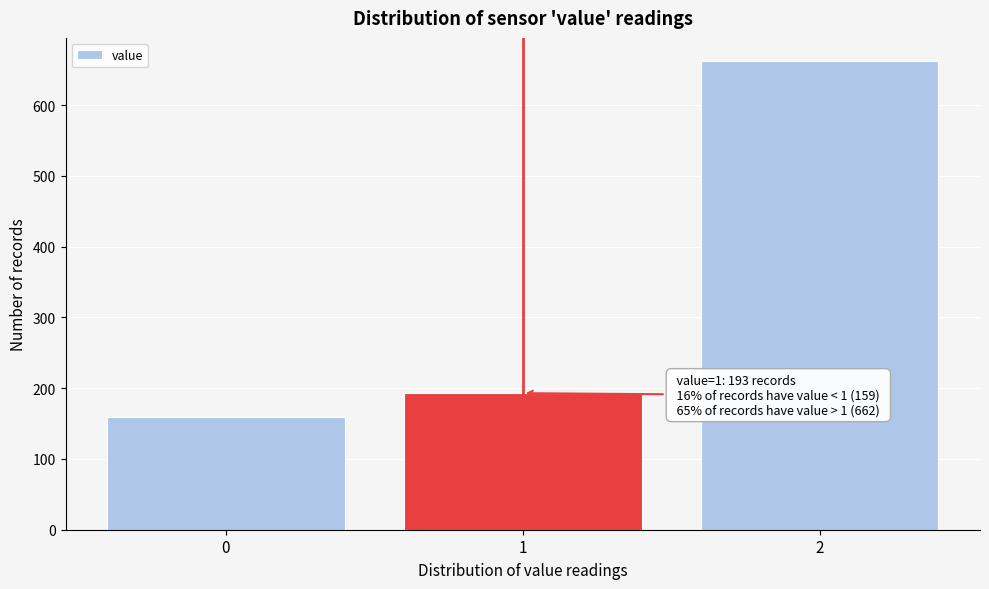

Reading right to left, extract all data points from this chart.

2=662	1=193	0=159